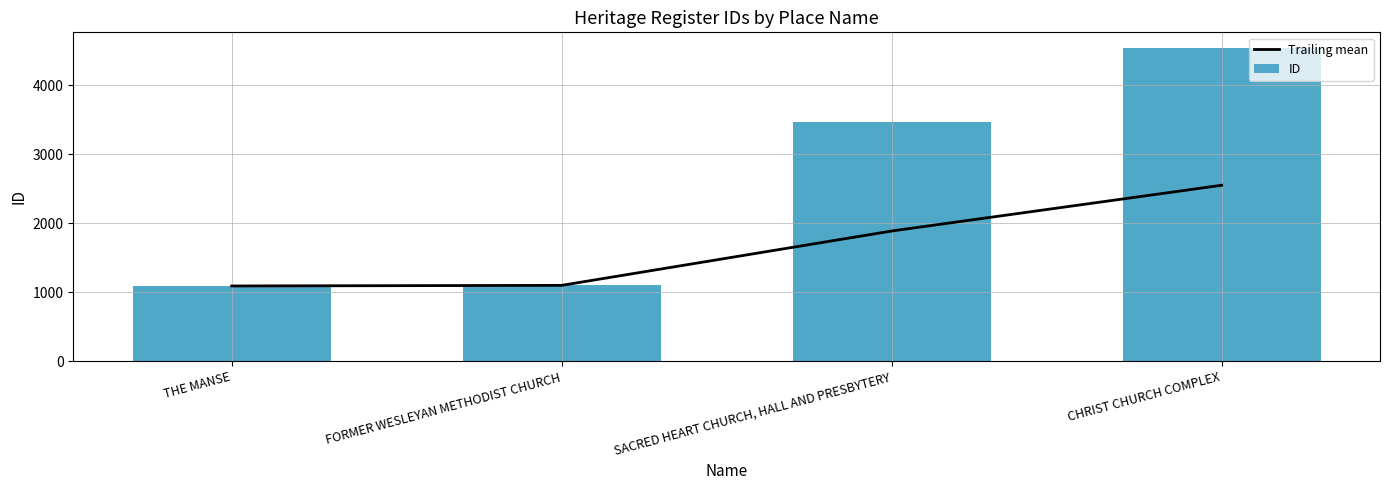

What is the label of the 3rd bar from the right?

FORMER WESLEYAN METHODIST CHURCH